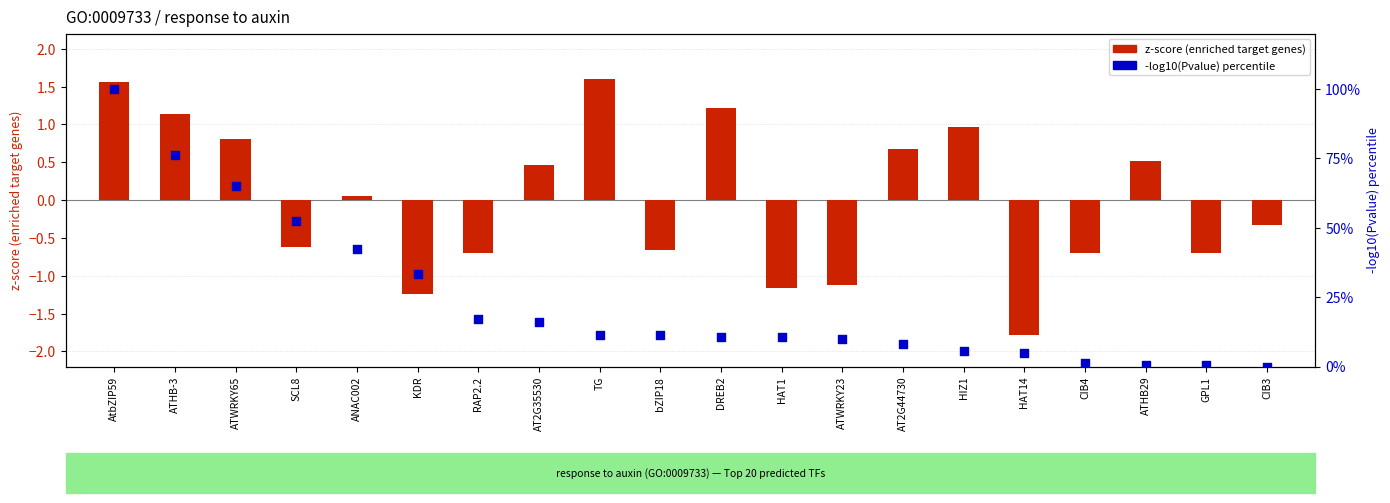

What is the total value across all series at CIB4?

0.4